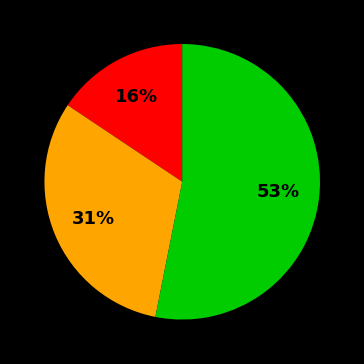

Is there a majority slice in this chart?

Yes